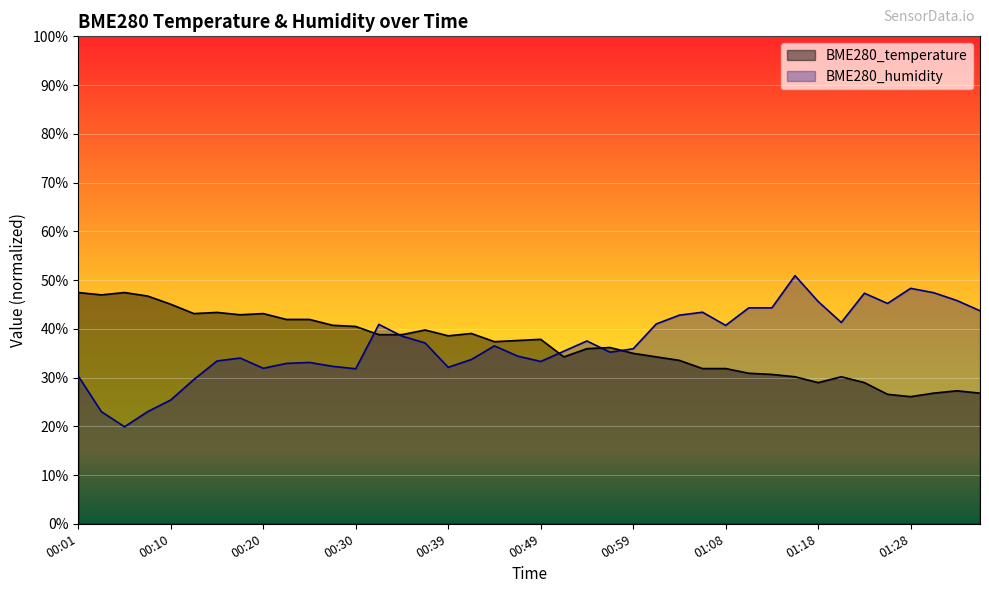

What is the sum of the BME280_temperature values at 00:59 and 01:11?

65.8